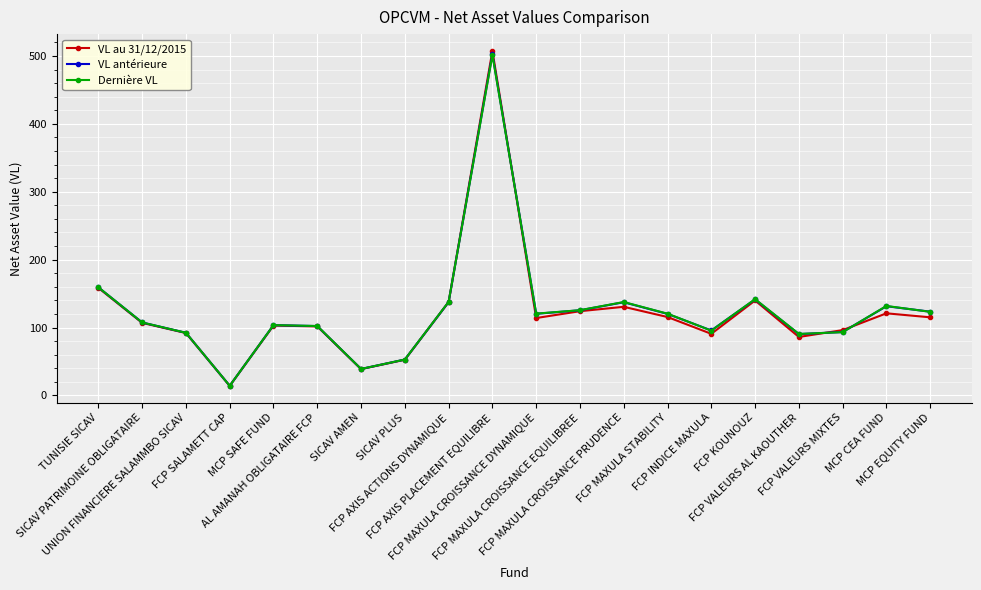

What is the value of the Dernière VL point at the 17th from the left?

90.5